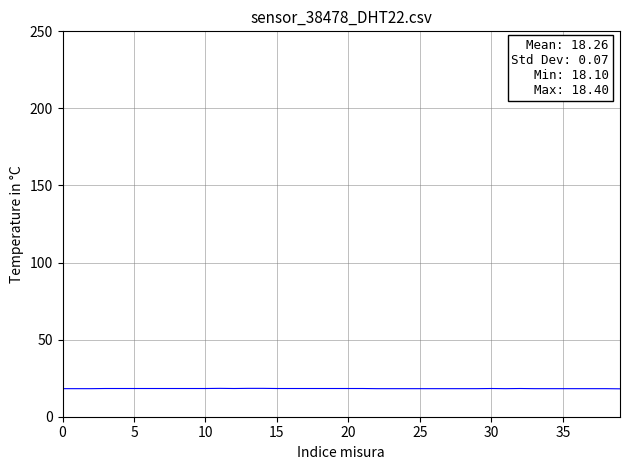

What is the minimum value shown in the chart?

18.1